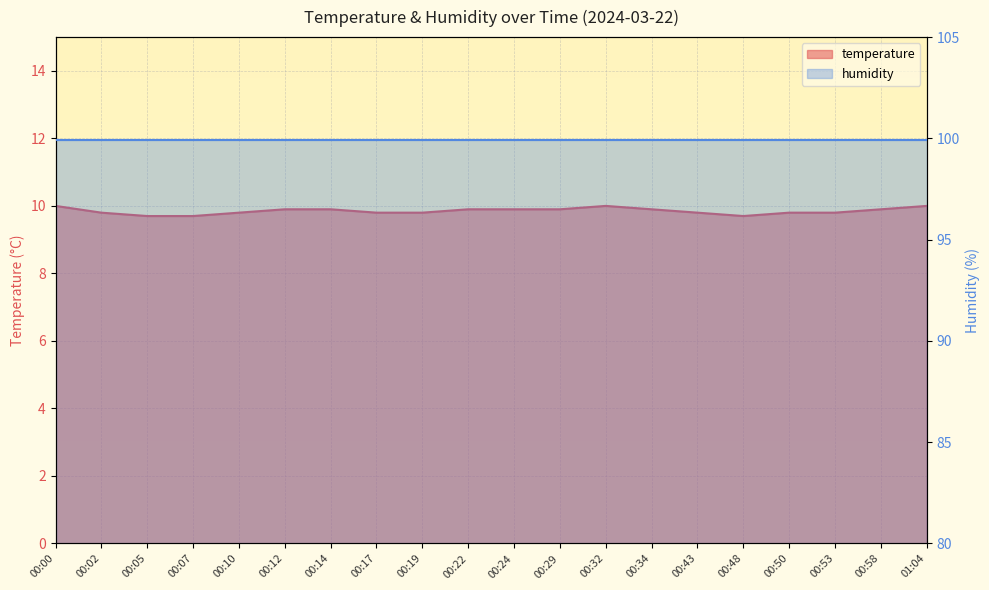

What is the label of the 16th point from the left?

00:48